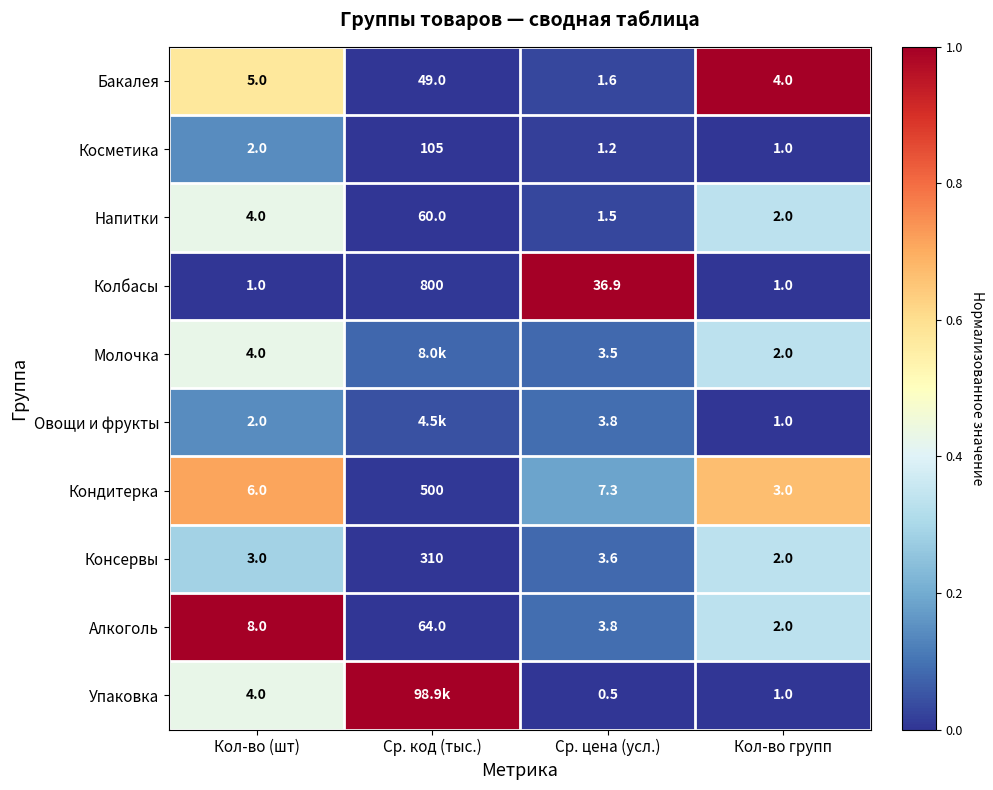

At which label does Косметика reach its minimum?

Кол-во групп